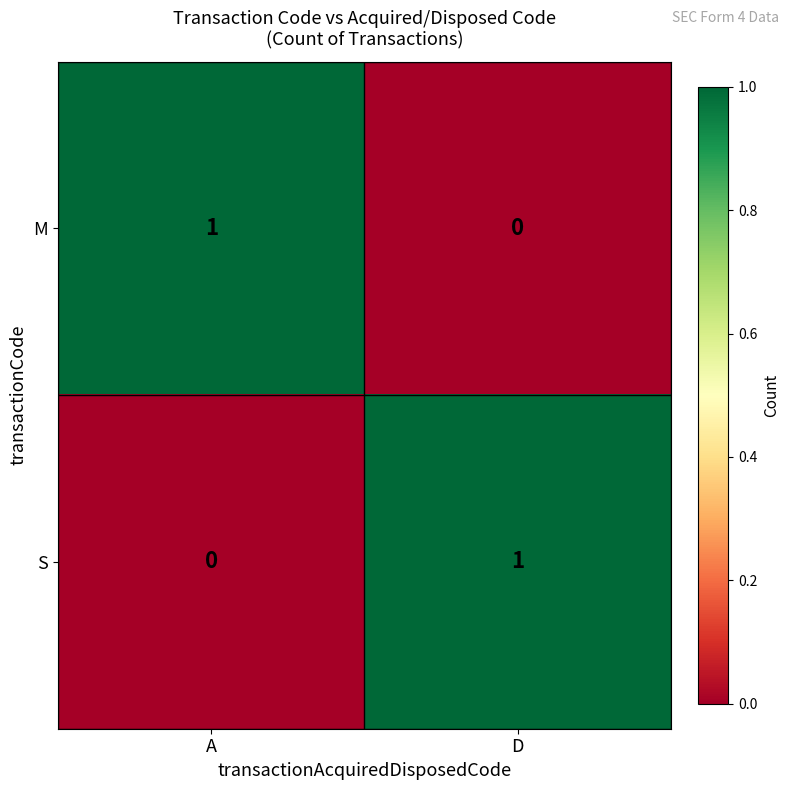

Where is S nearest to the value 0?

A